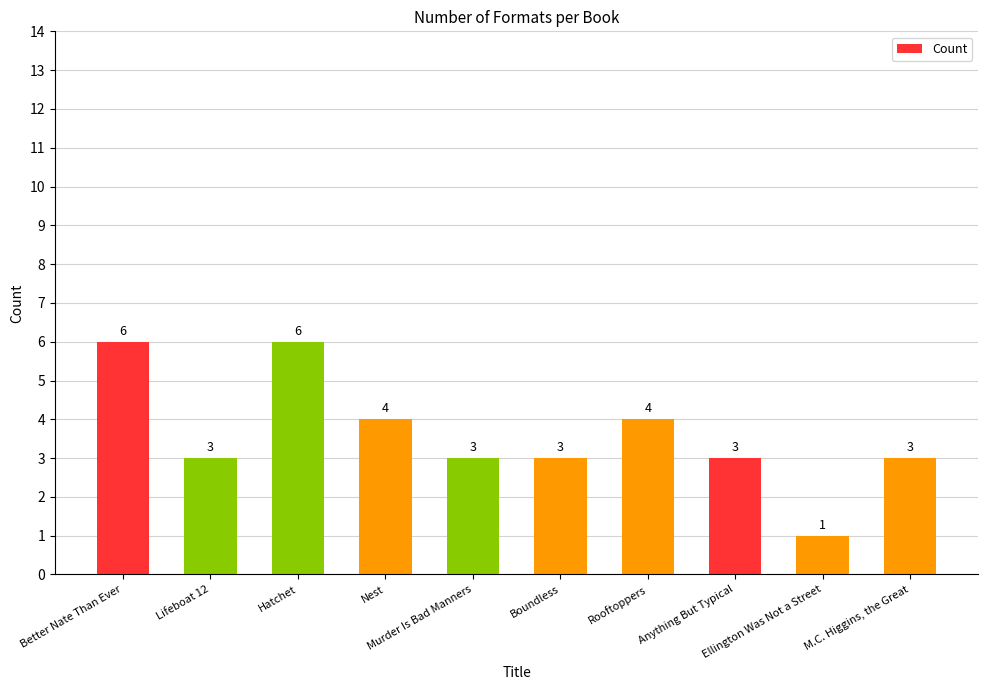

Reading left to right, transcribe all the data shown in this chart.

Better Nate Than Ever=6	Lifeboat 12=3	Hatchet=6	Nest=4	Murder Is Bad Manners=3	Boundless=3	Rooftoppers=4	Anything But Typical=3	Ellington Was Not a Street=1	M.C. Higgins, the Great=3